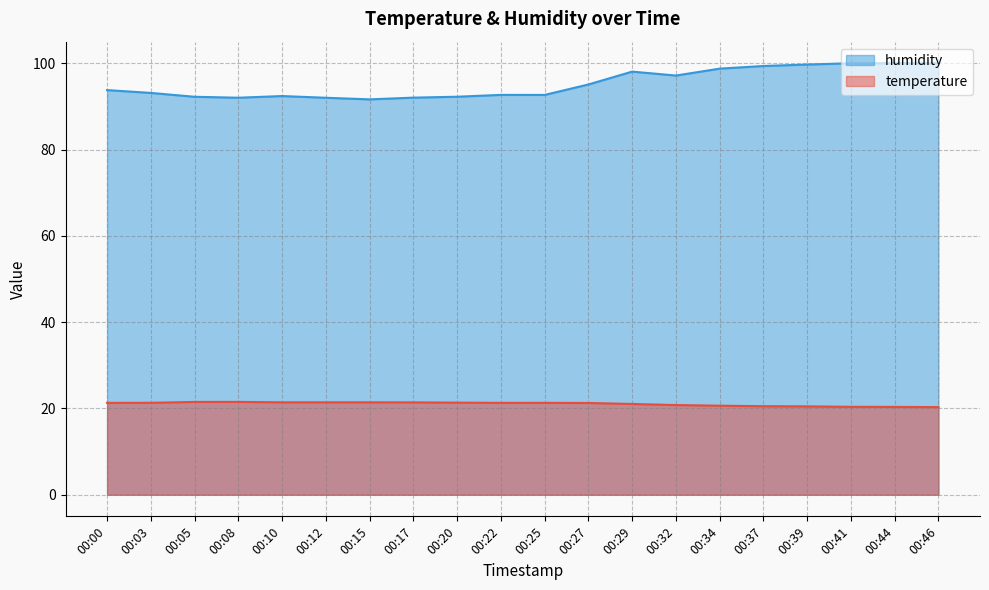

What is the difference between the maximum and minimum values in the humidity series?

8.4